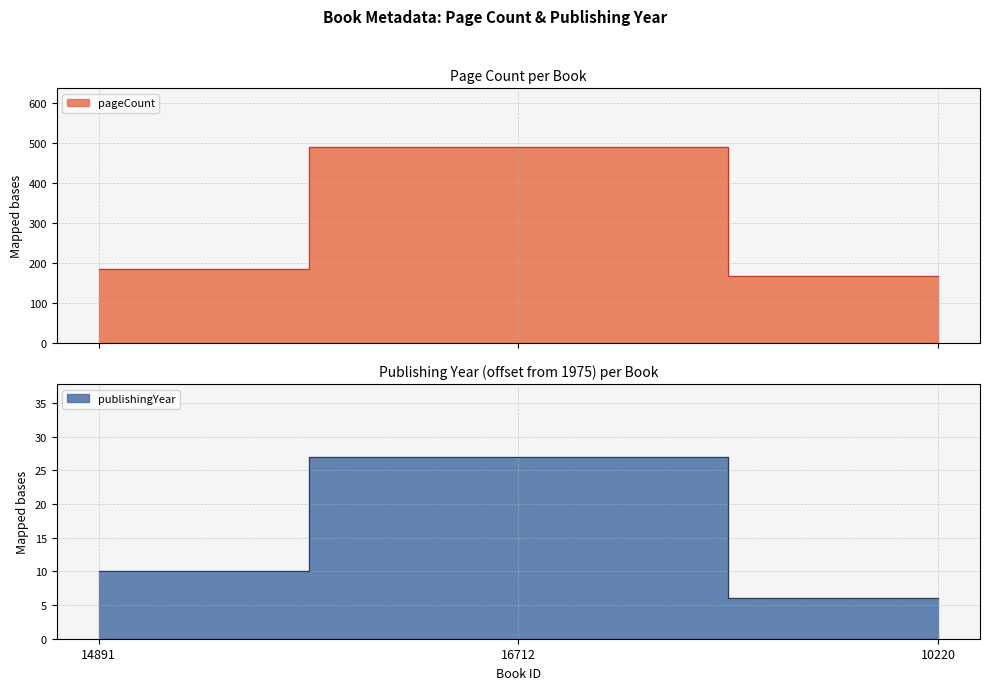

True or false: pageCount has a value of 72 at 14891.

False